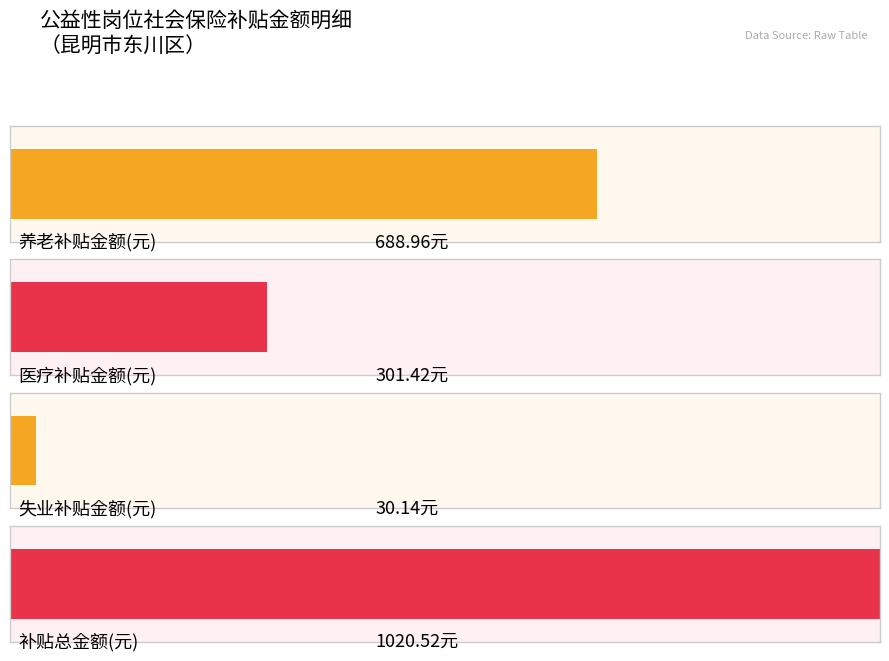

What is the value of the 养老补贴金额 bar at the 3rd from the left?

689.0